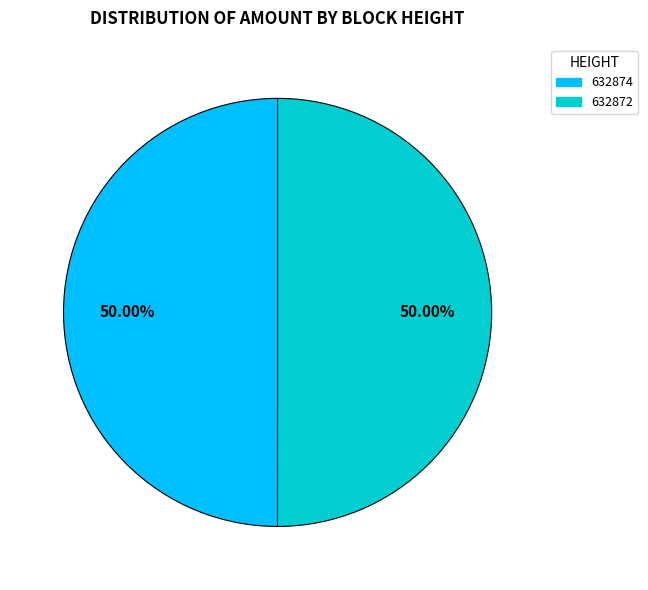

What is the ratio of the value at 632874 to the value at 632872?

1.0